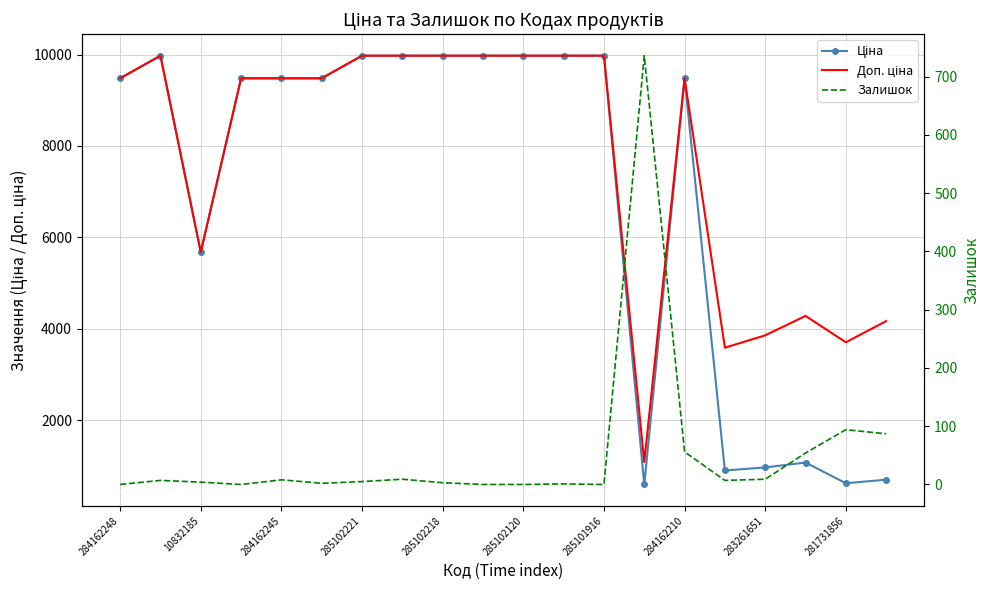

Reading left to right, what are all the values shown in this chart?

Ціна: 9480.1	9975.0	5673.8	9480.1	9480.1	9480.1	9975.0	9975.0	9975.0	9975.0	9975.0	9975.0	9975.0	589.9	9480.1	895.9	963.5	1069.8	617.0	694.3
Доп. ціна: 9480.1	9975.0	5673.8	9480.1	9480.1	9480.1	9975.0	9975.0	9975.0	9975.0	9975.0	9975.0	9975.0	1081.7	9480.1	3583.6	3854.0	4279.1	3701.9	4165.6
Залишок: 0.0	7.0	4.0	0.0	8.0	2.0	5.0	9.0	3.0	0.0	0.0	1.0	0.0	736.0	56.0	7.0	9.0	54.0	94.0	87.0